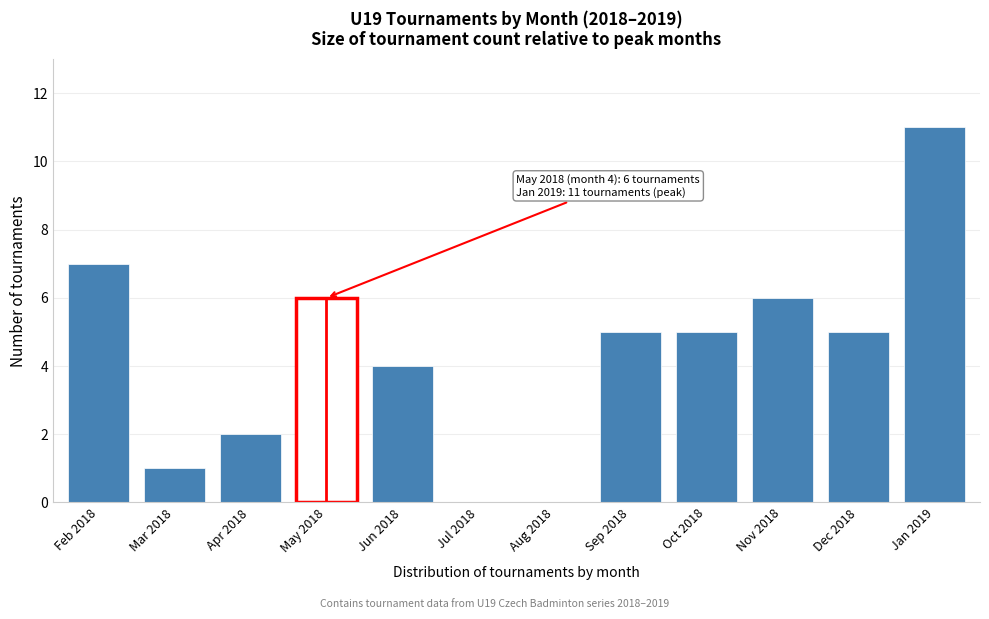

Reading left to right, what are all the values shown in this chart?

Feb 2018=7	Mar 2018=1	Apr 2018=2	May 2018=6	Jun 2018=4	Jul 2018=0	Aug 2018=0	Sep 2018=5	Oct 2018=5	Nov 2018=6	Dec 2018=5	Jan 2019=11